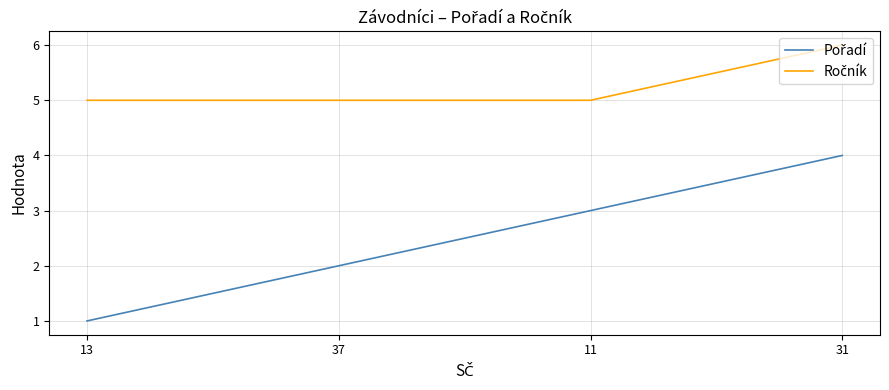

What is the total value across all series at 37?

7